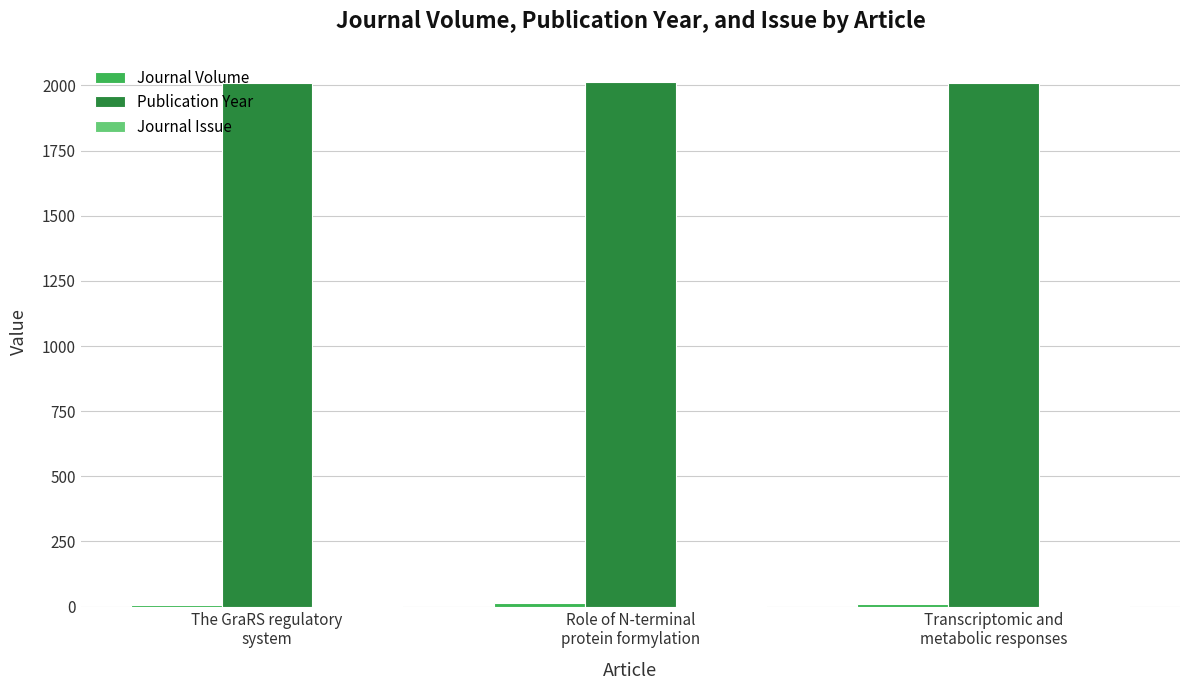

Which series has the largest total across all categories?

Publication Year